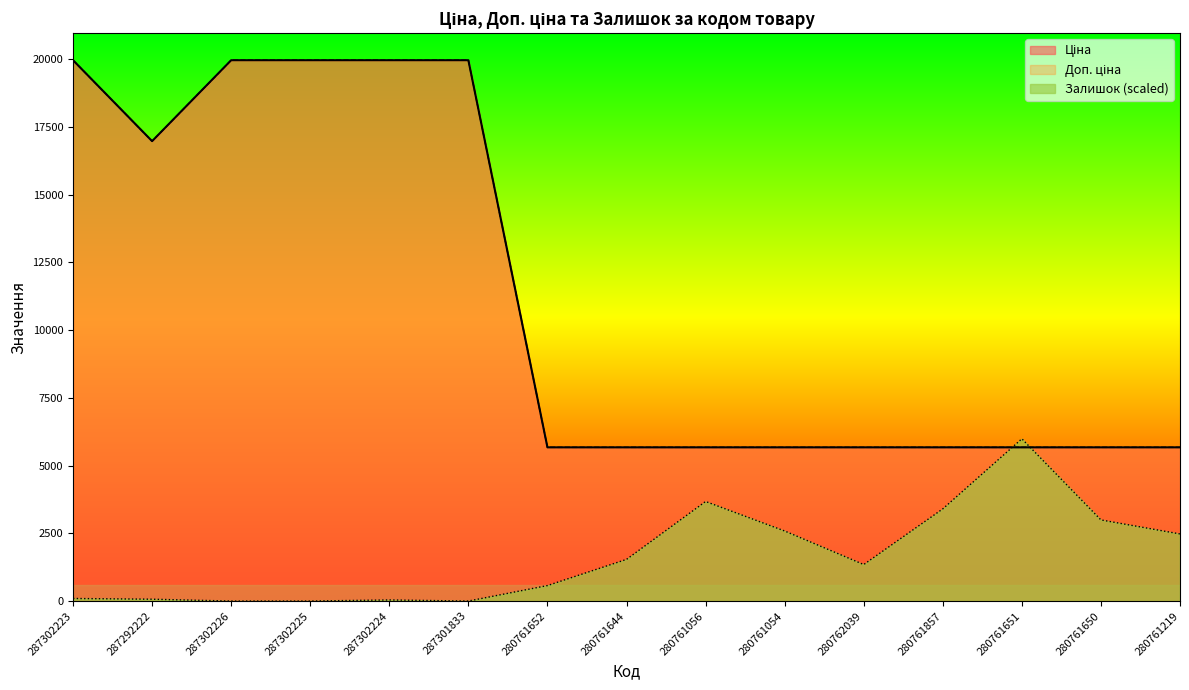

At 280761056, list the series in order from largest to smallest.

Ціна, Доп. ціна, Залишок